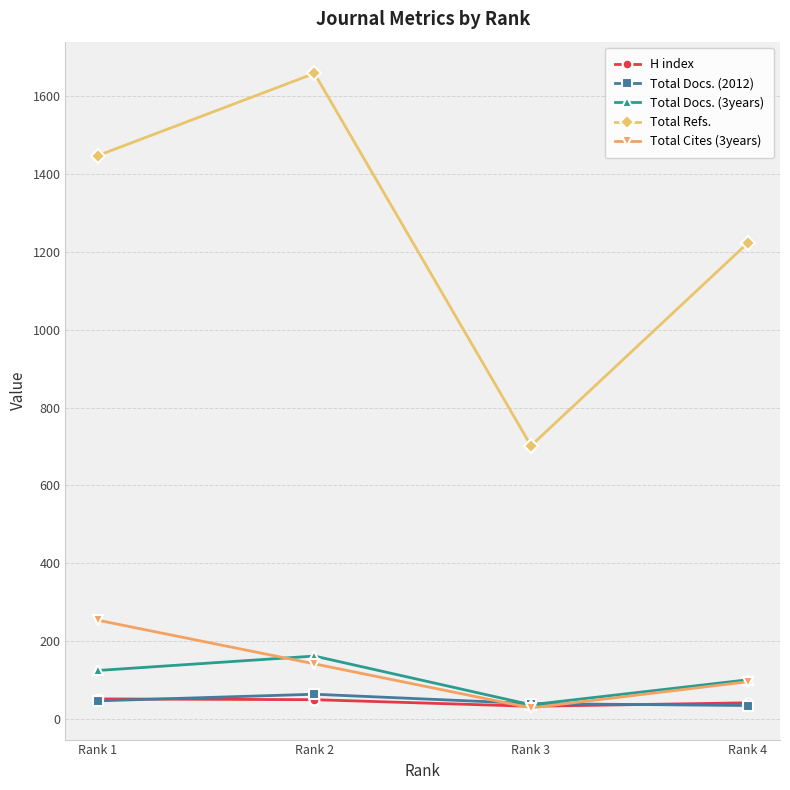

Rank the categories by Total Refs. value from lowest to highest.

Rank 3, Rank 4, Rank 1, Rank 2